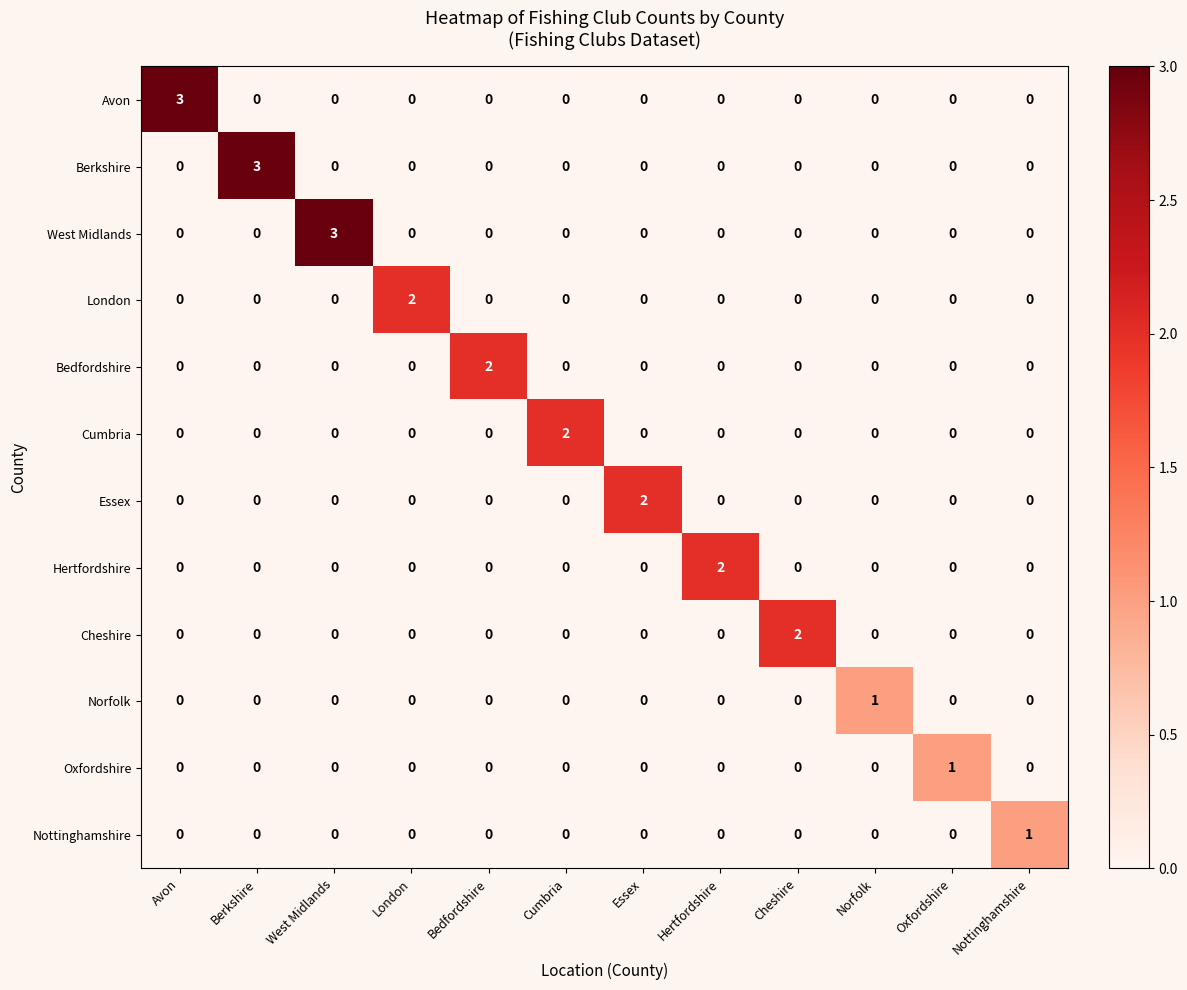

How many Hertfordshire values are between 0 and 1?

11